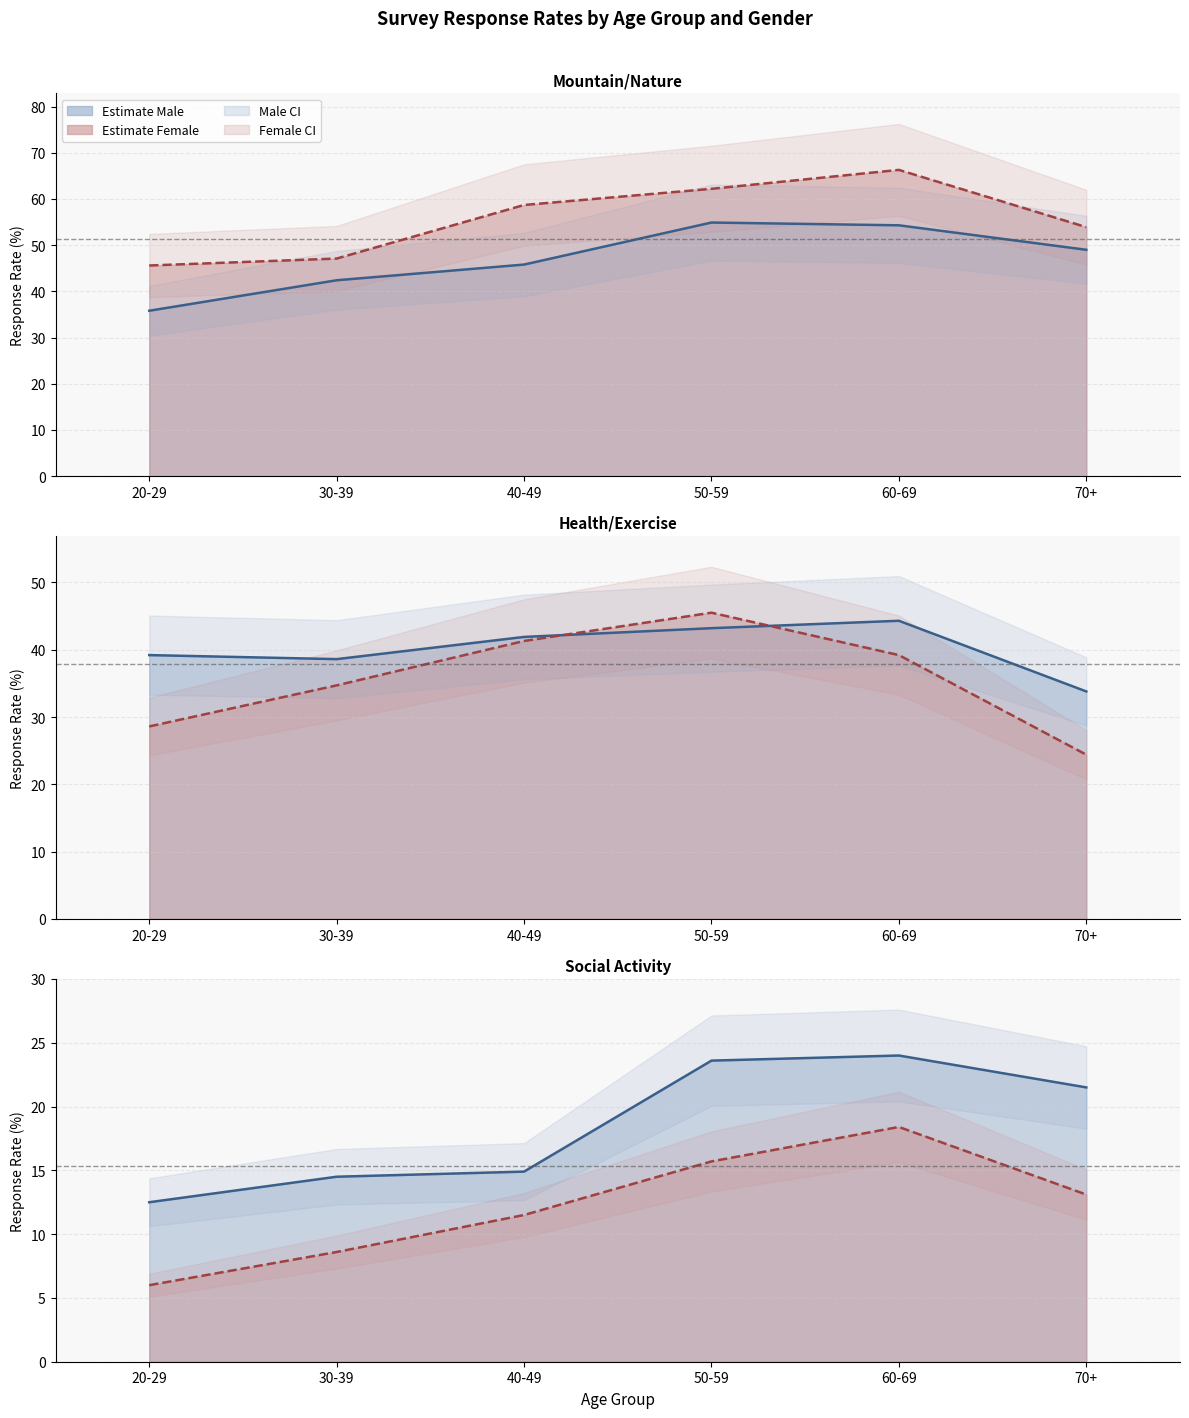

Which series has the largest range (max minus min)?

Female